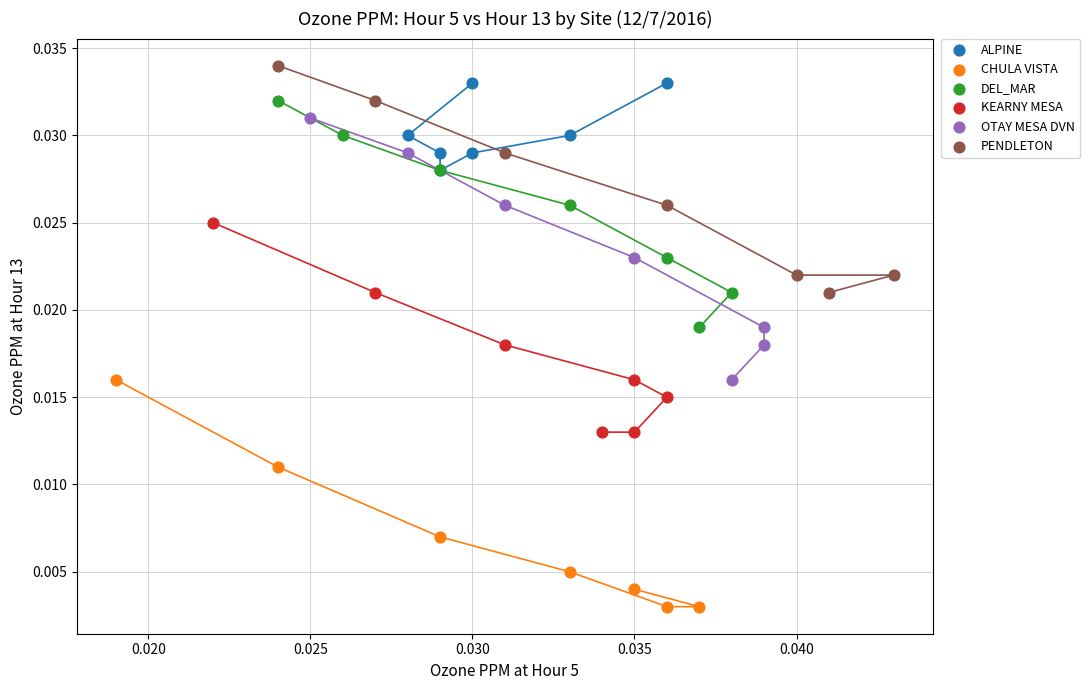

Which series contains the lowest Y value?

CHULA VISTA